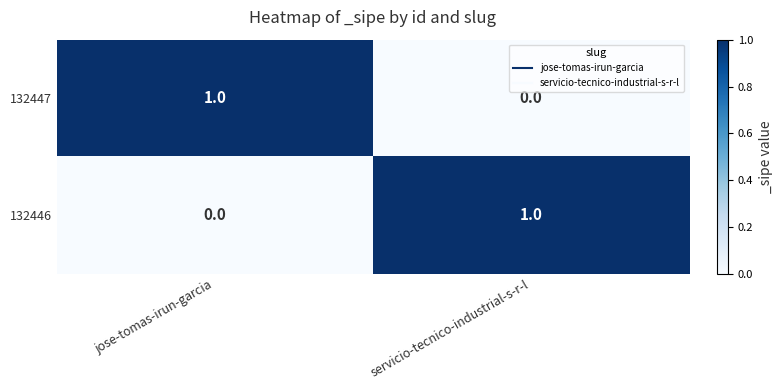

At which label is 132446 closest to 0?

jose-tomas-irun-garcia